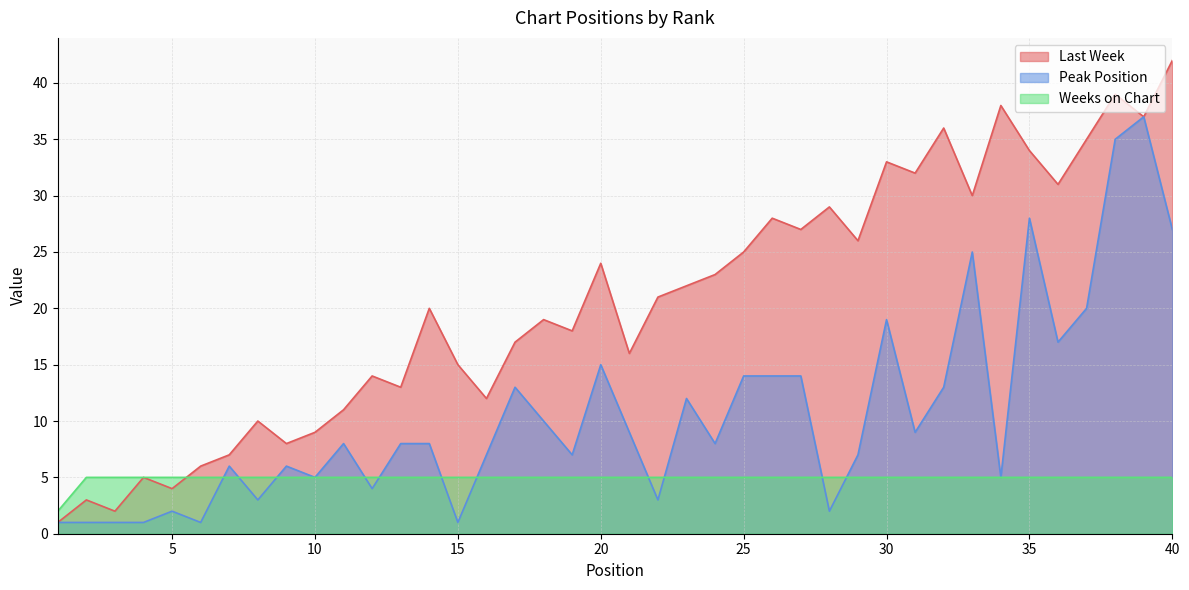

What is the value of the Peak Position point at the 26th from the left?

14